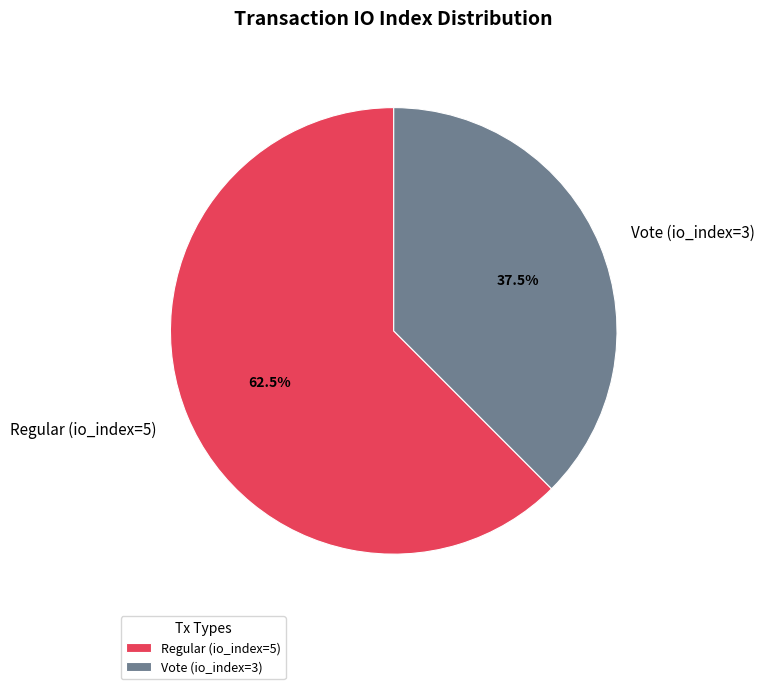

Count the number of slices in the pie.

2